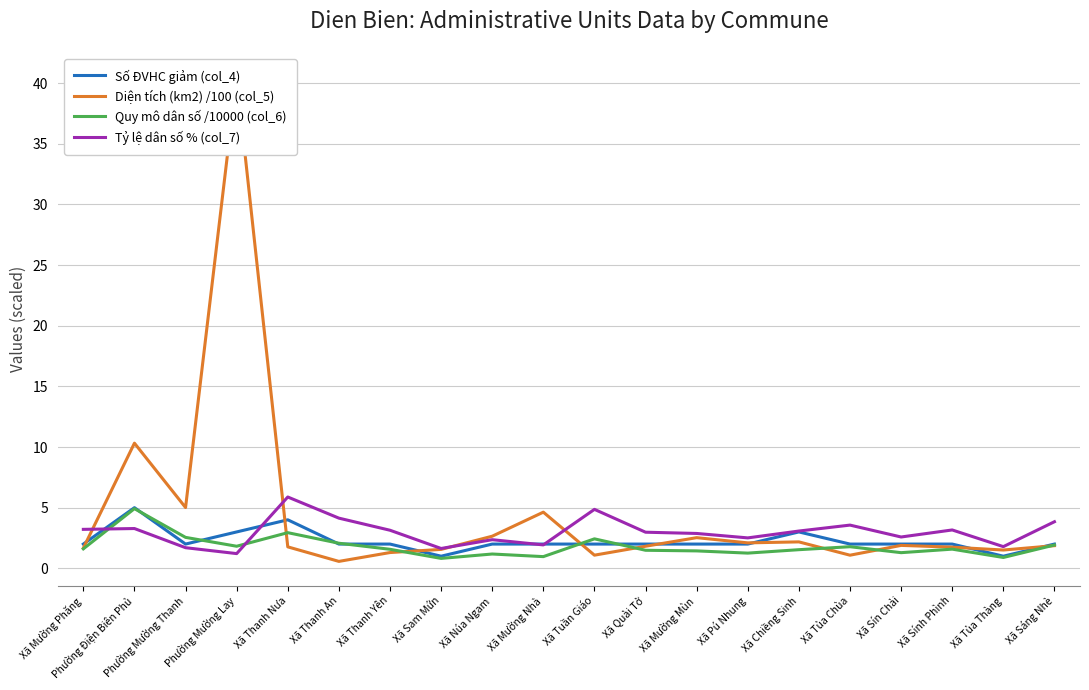

What is the label of the 10th point from the left?

Xã Mường Nhà